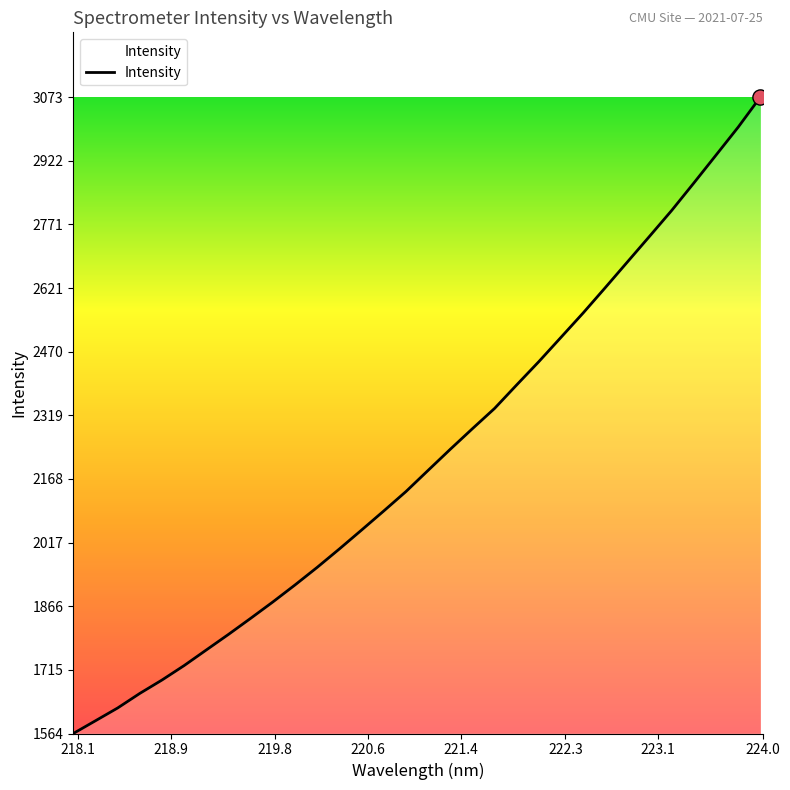

What is the difference between the maximum and minimum values?

1509.1